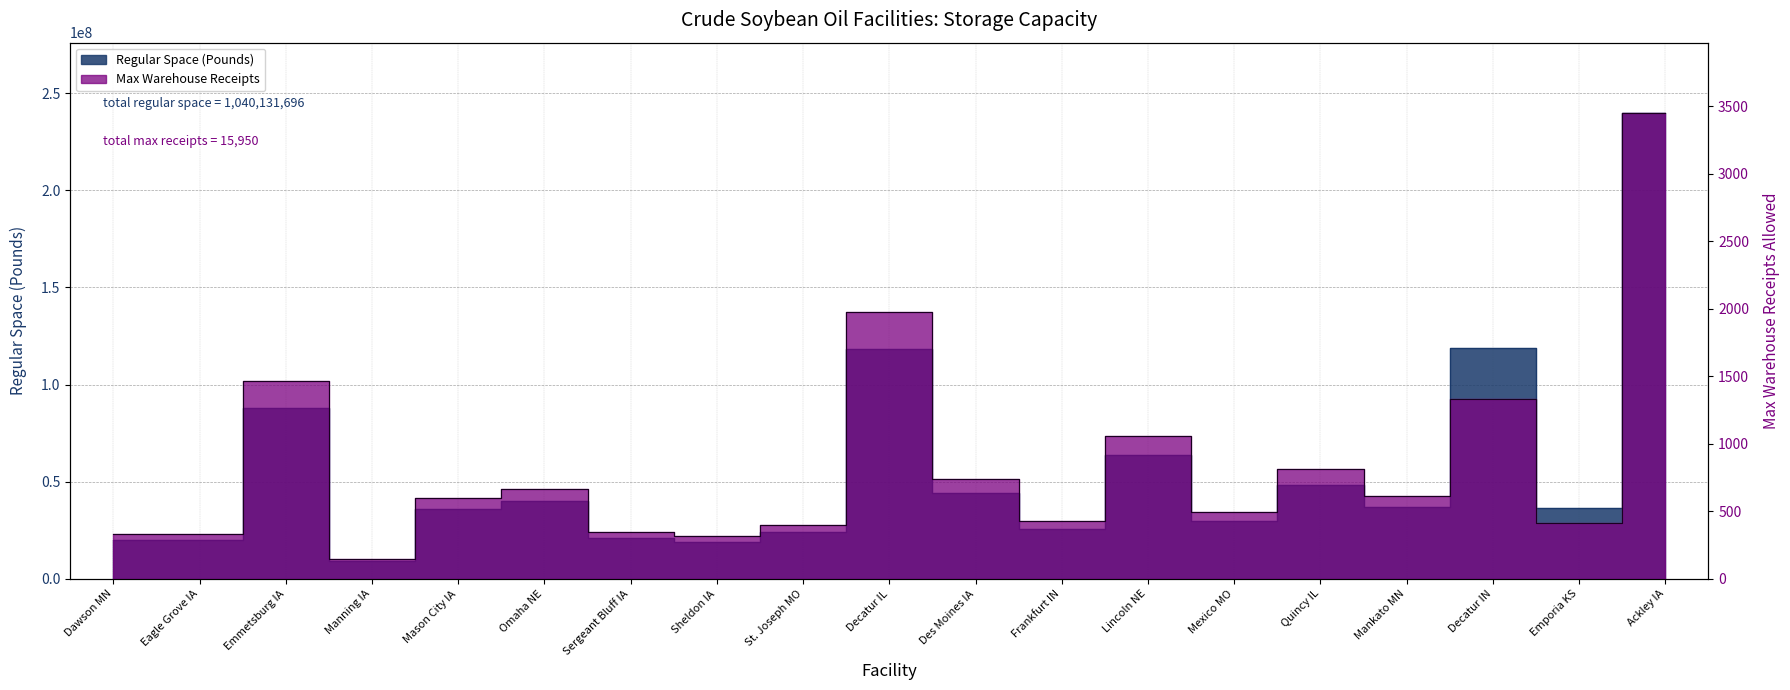

How many lines are shown in the chart?

2